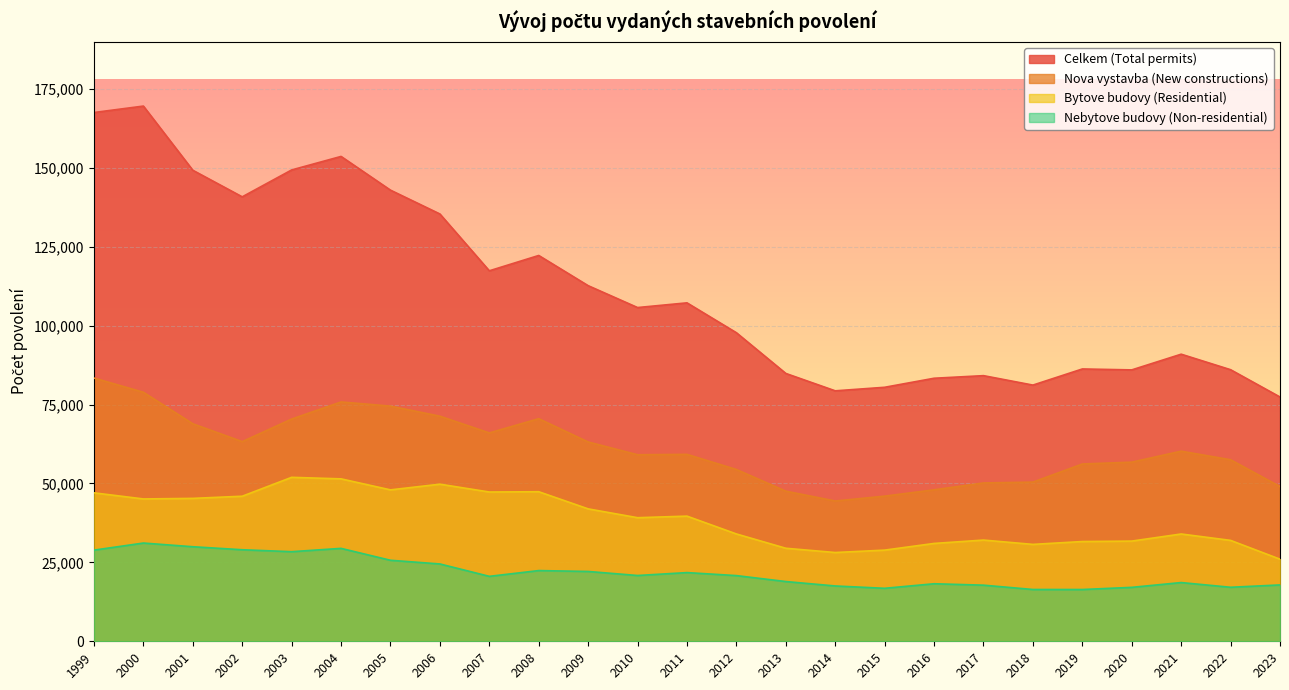

At which label is Nova vystavba (New constructions) closest to 63924?

2002